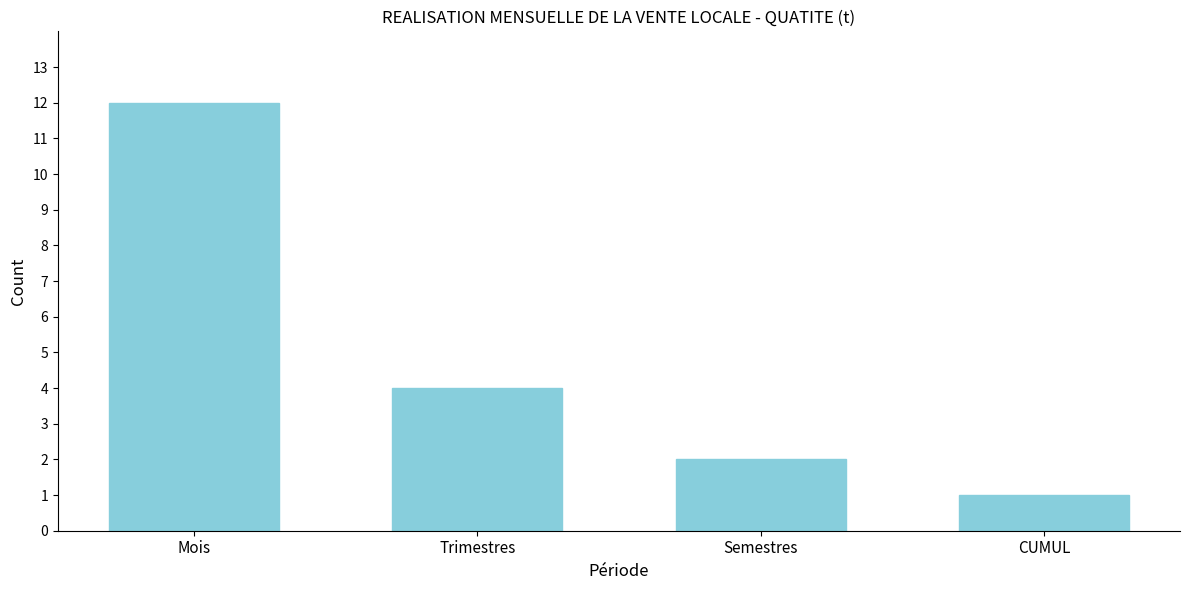

Reading left to right, list all the values displayed in this chart.

Mois=12	Trimestres=4	Semestres=2	CUMUL=1